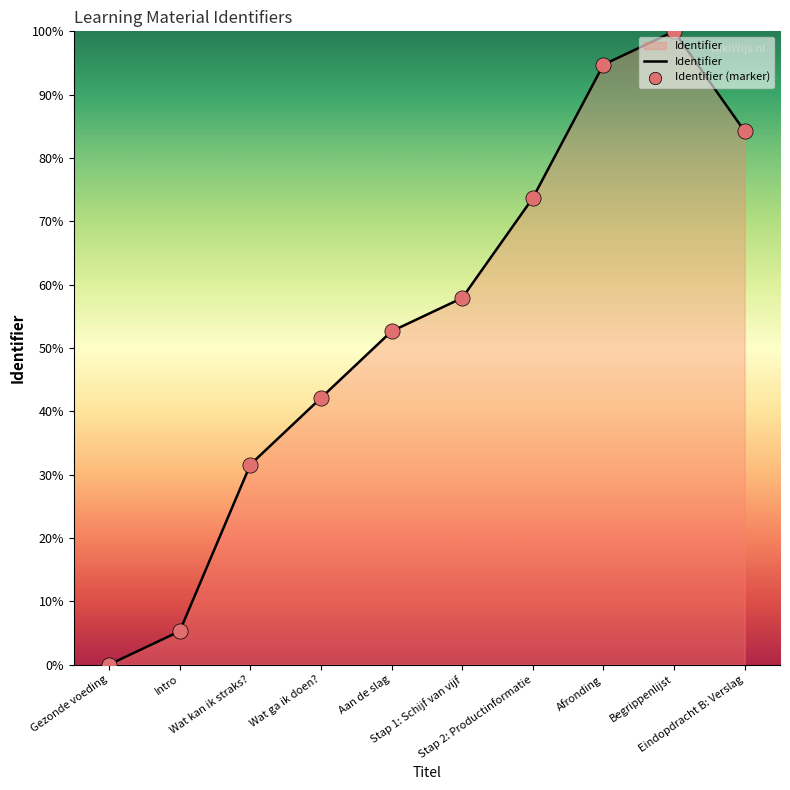

Between Afronding and Intro, which is larger?

Afronding